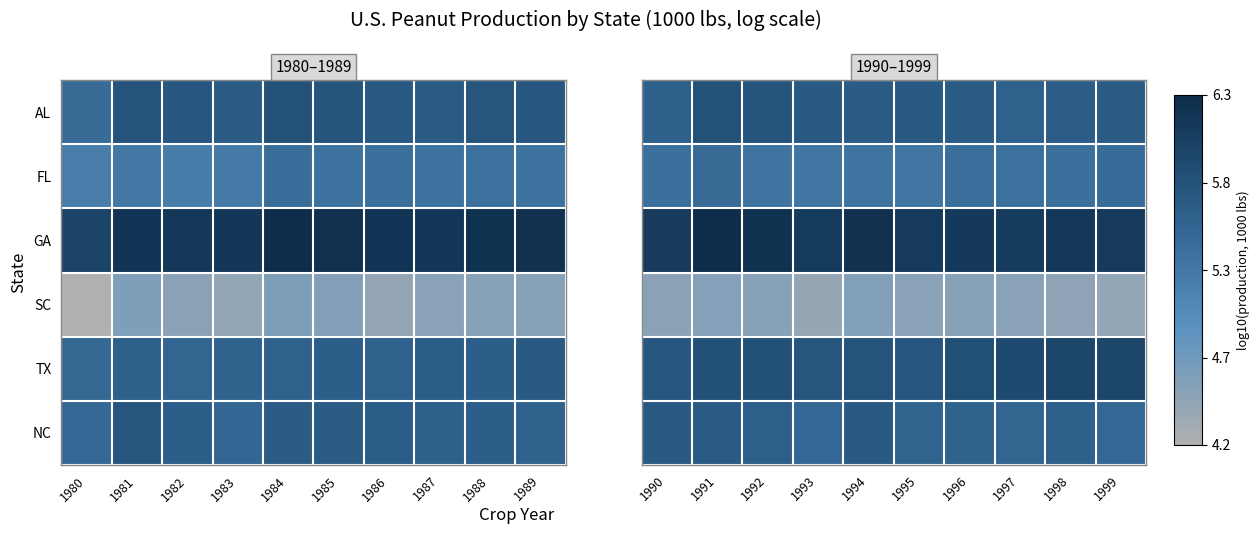

What is the difference between the highest and lowest values at 1996?

1.6